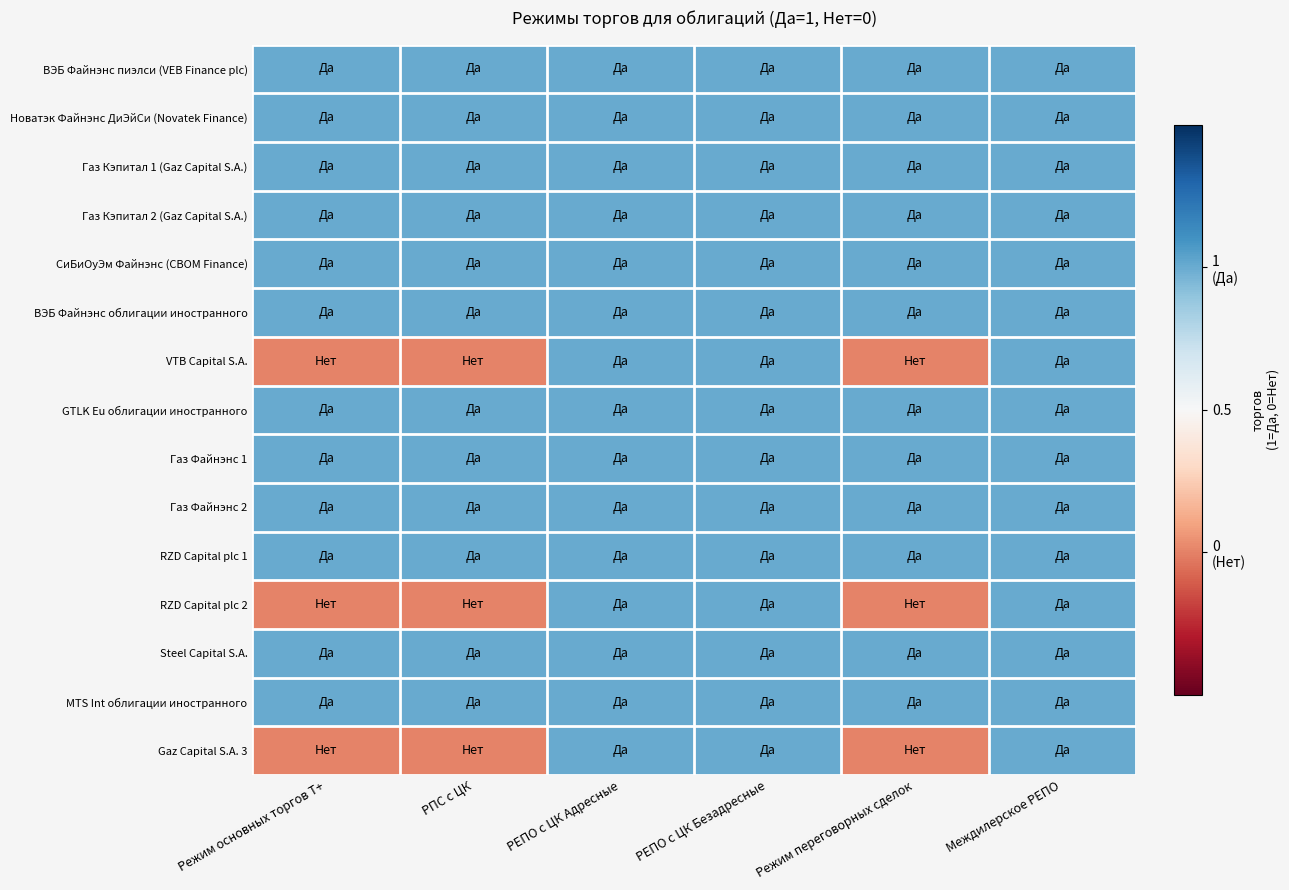

Which series has the largest range (max minus min)?

VTB Capital S.A.